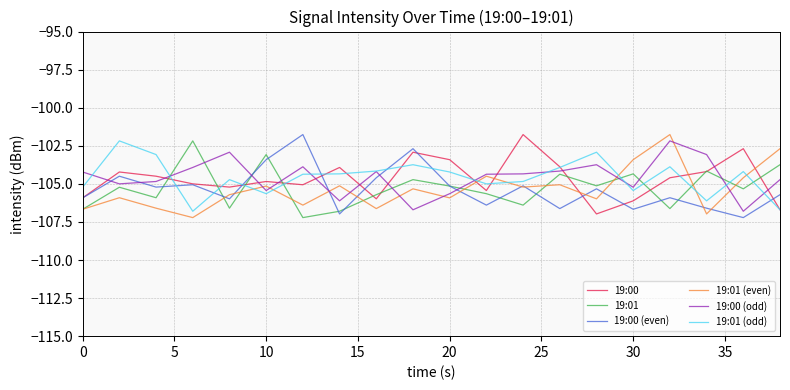

Which series ends up on top after the final intersection of 19:00 (even) and 19:01?

19:01